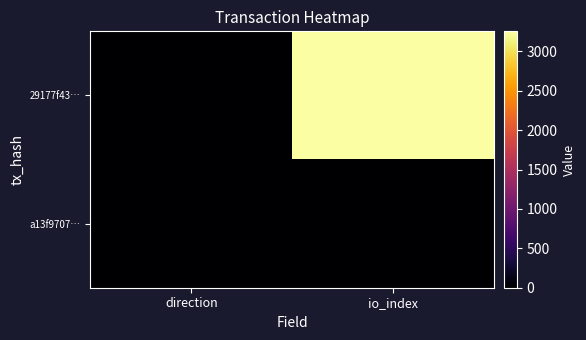

List the series in order of their peak value, lowest first.

a13f9707…, 29177f43…